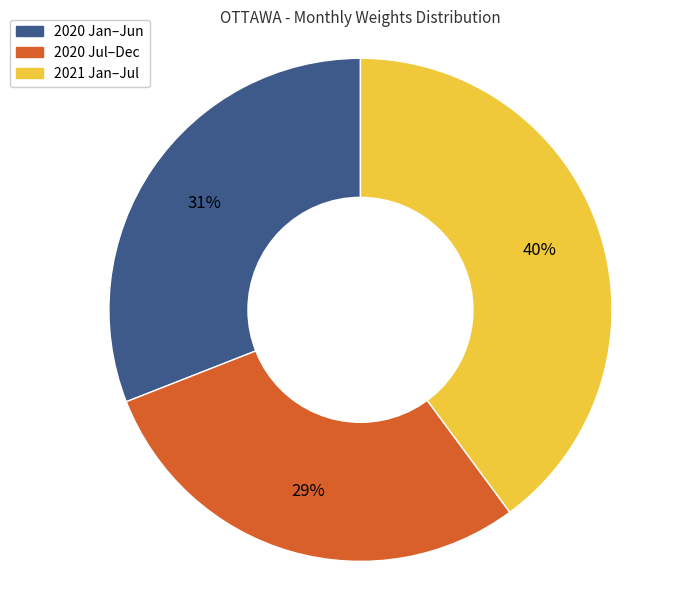

Is there any slice that represents more than half of the pie?

No